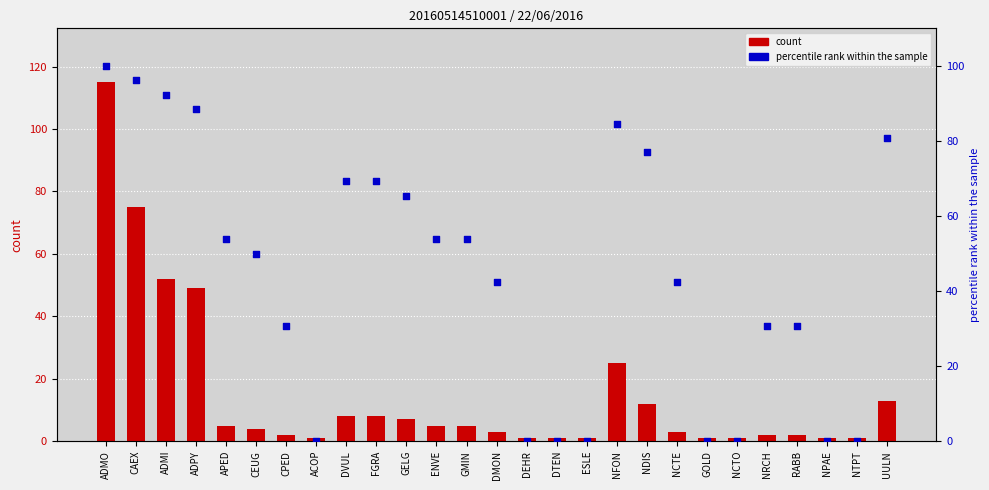

At how many categories does at least one series exceed 19?

19